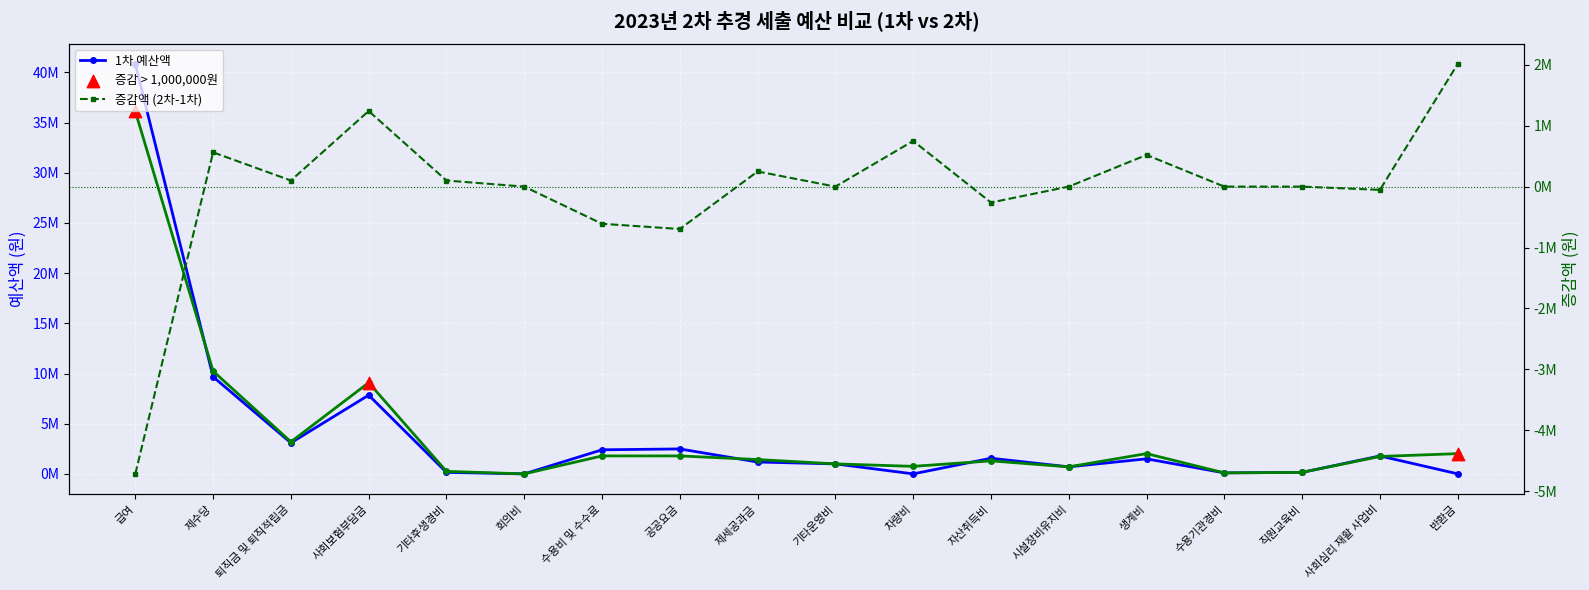

Which series reaches the maximum Y coordinate?

1차 예산액